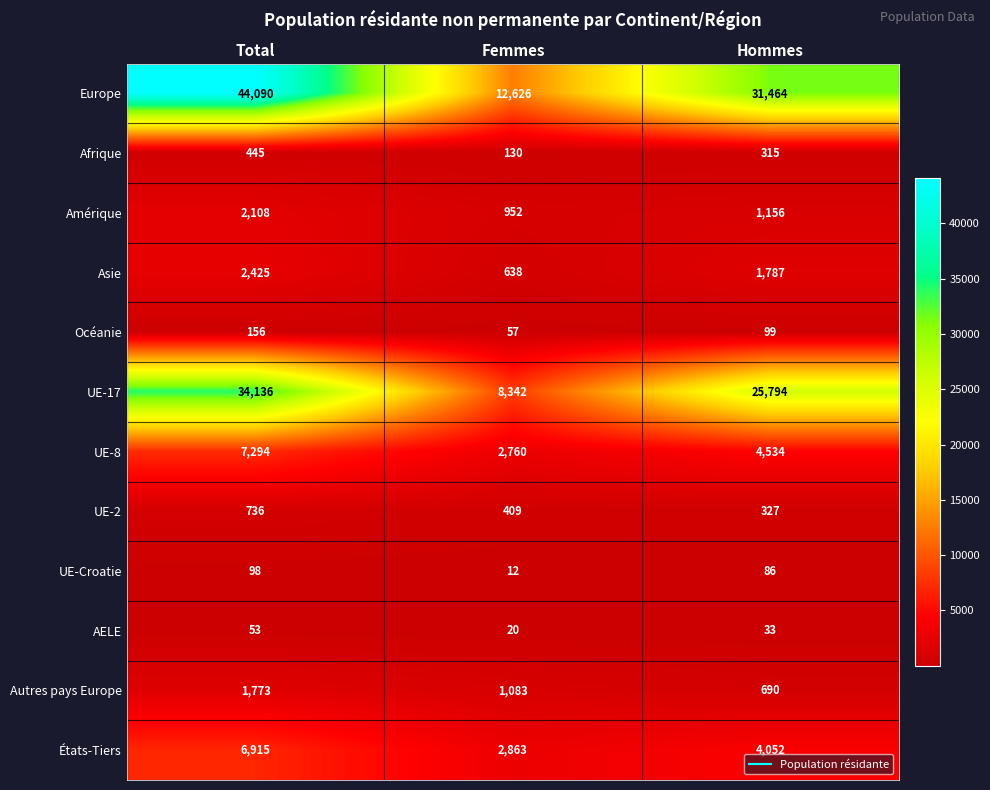

What is the greatest value displayed?

44090